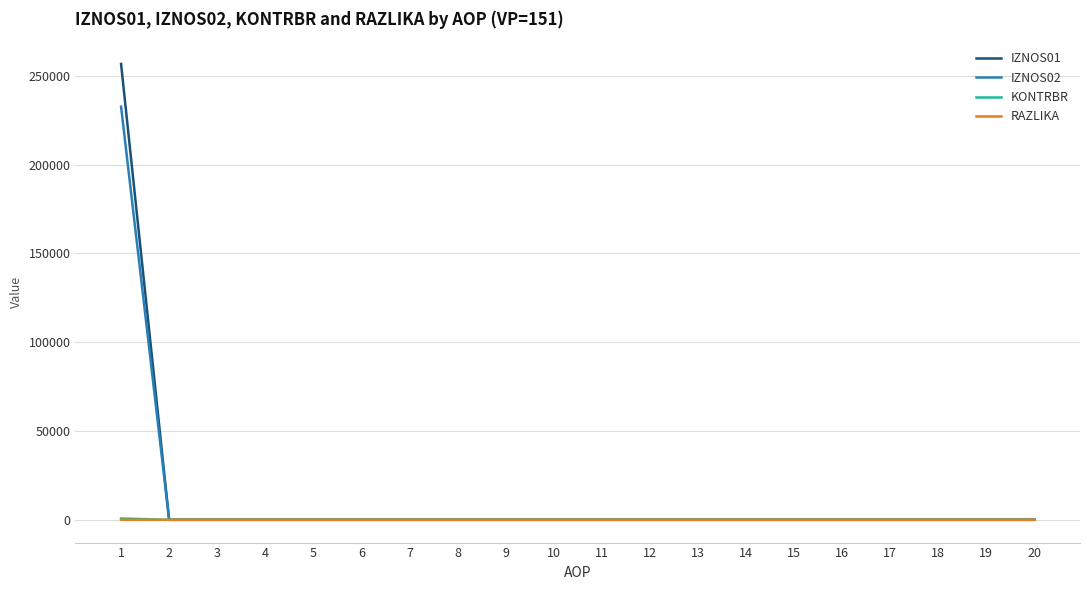

Does the chart have visible grid lines?

Yes